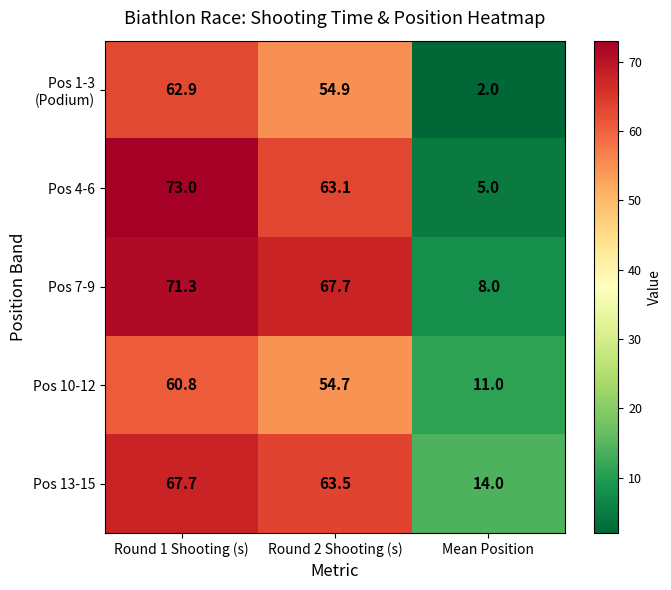

At which label does Pos 4-6 first exceed 63?

Round 1 Shooting (s)